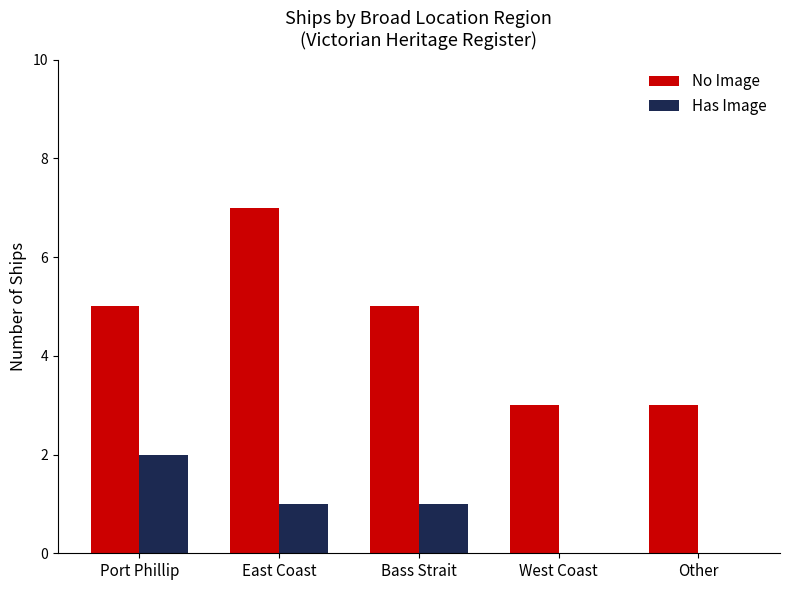

What is the sum of all Has Image values?

4